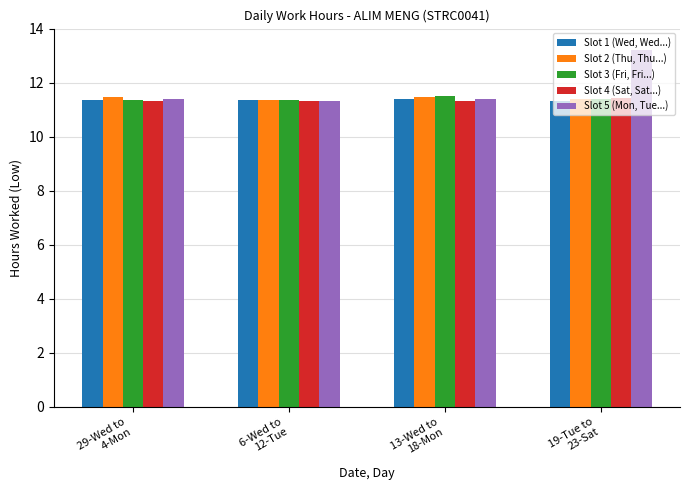

List the series in order of their peak value, lowest first.

Slot 1 (Wed, Wed...), Slot 4 (Sat, Sat...), Slot 2 (Thu, Thu...), Slot 3 (Fri, Fri...), Slot 5 (Mon, Tue...)